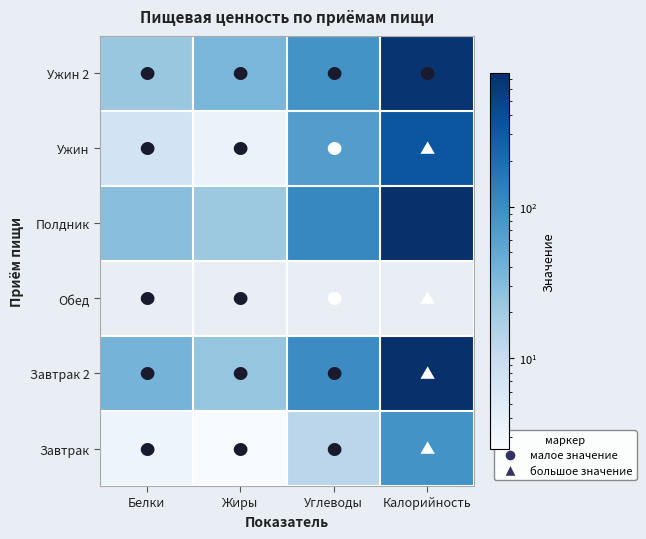

What is the maximum value for Завтрак 2?

739.6